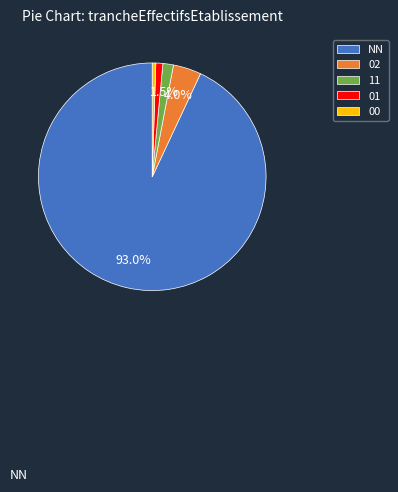

Is there any slice that represents more than half of the pie?

Yes